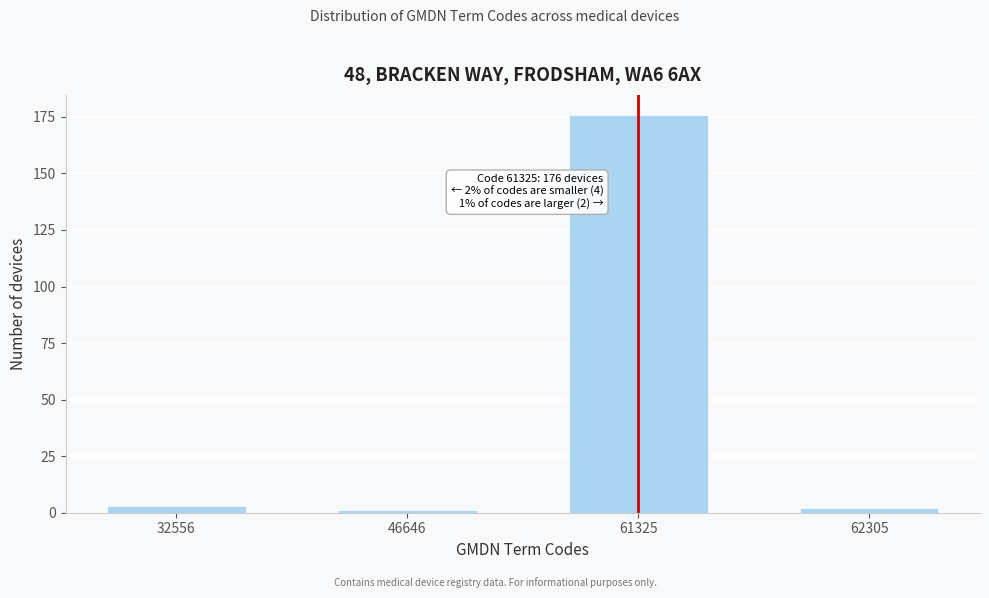

Reading left to right, list all the values displayed in this chart.

32556=3	46646=1	61325=176	62305=2